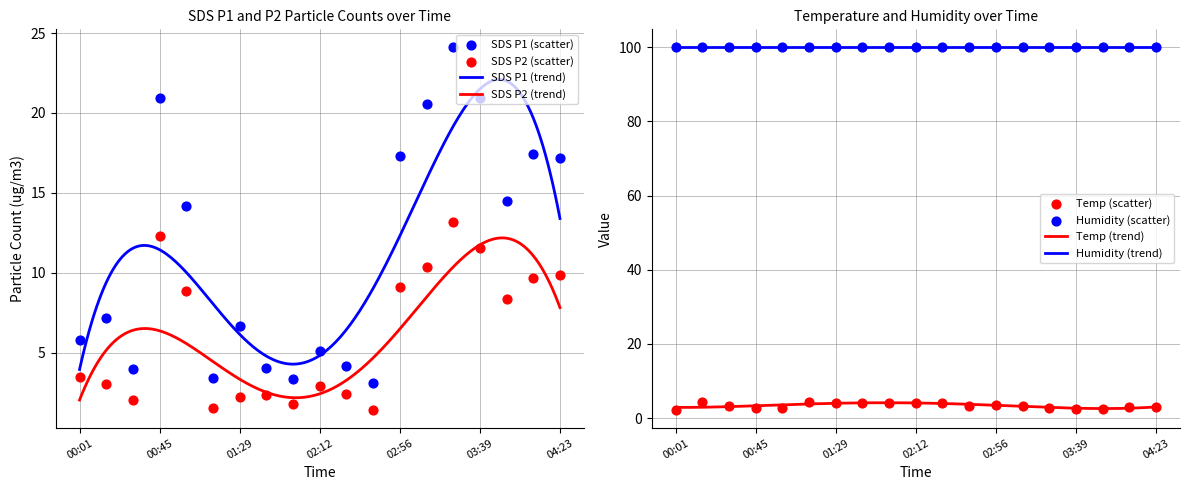

Which series has the largest Y range (max minus min)?

SDS_P1